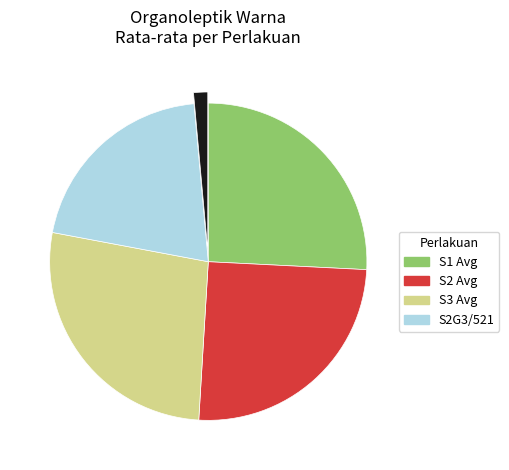

Does any single category account for the majority?

No